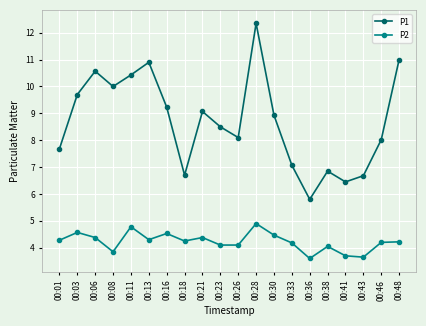

List the series in order of their overall mean, lowest first.

P2, P1